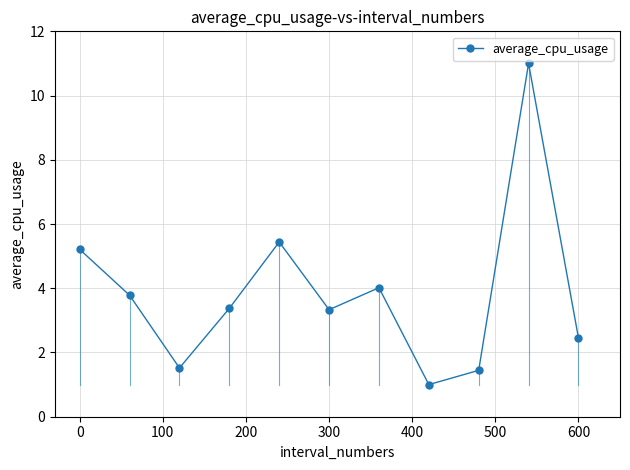

What is the average value?

3.9